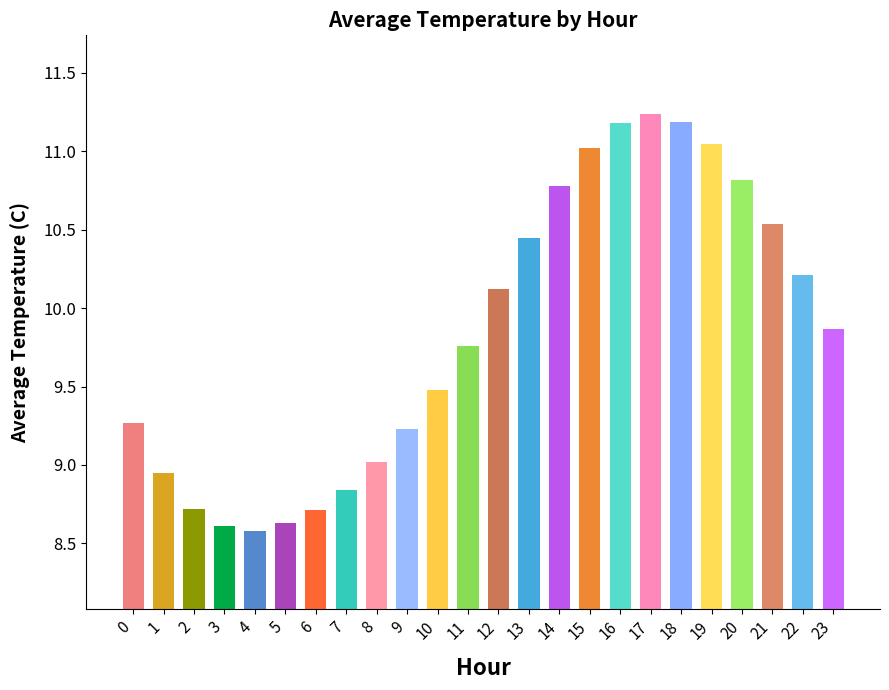

What is the smallest value displayed?

8.6